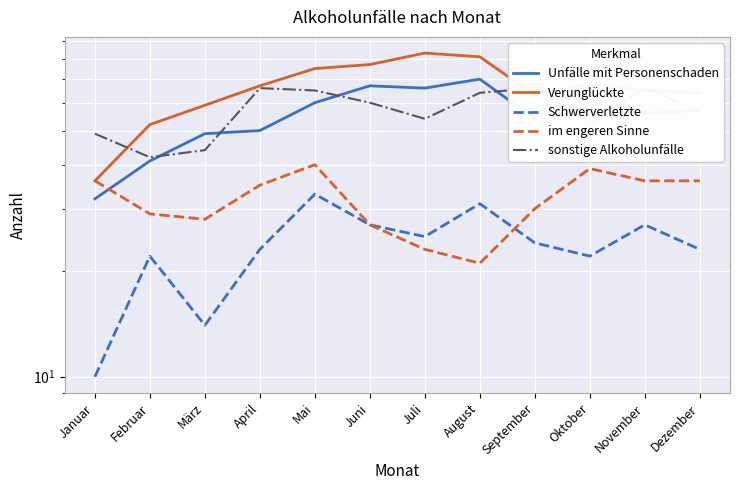

At Januar, list the series in order from largest to smallest.

sonstige Alkoholunfälle, Verunglückte, im engeren Sinne, Unfälle mit Personenschaden, Schwerverletzte